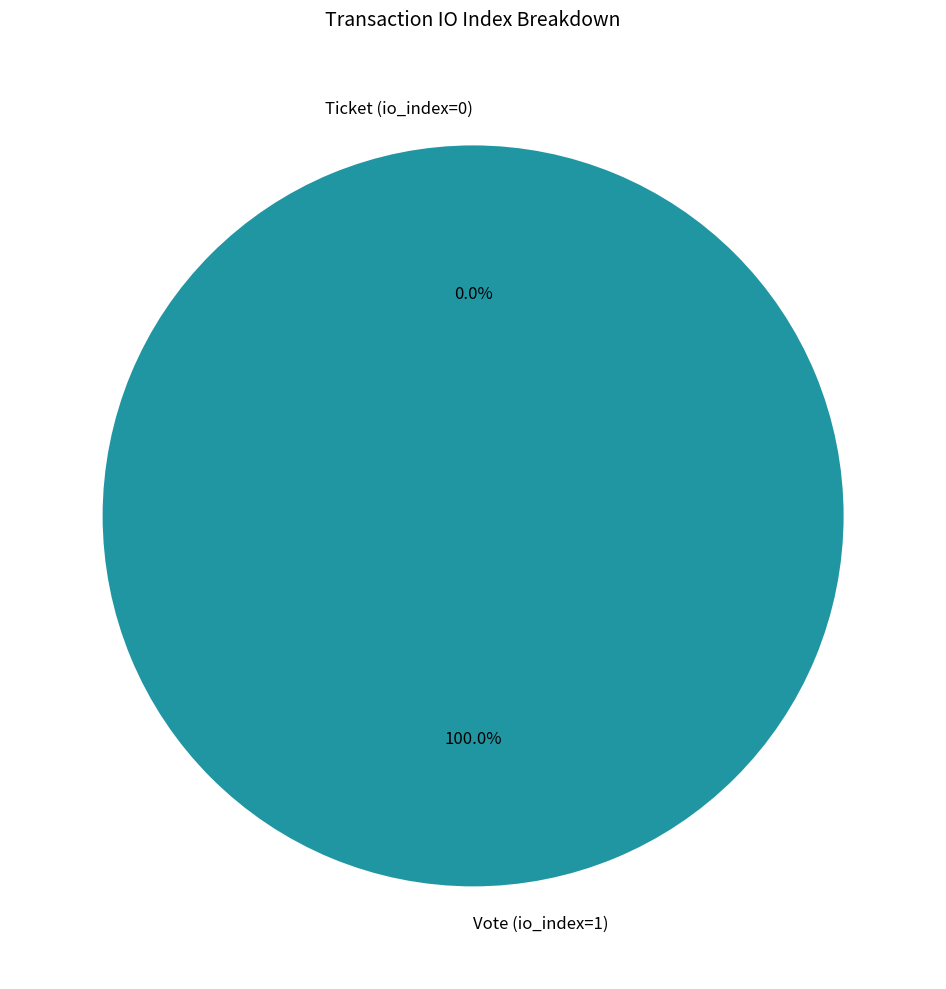

Do Ticket (io_index=0) and Vote (io_index=1) together represent more than half of the pie?

Yes